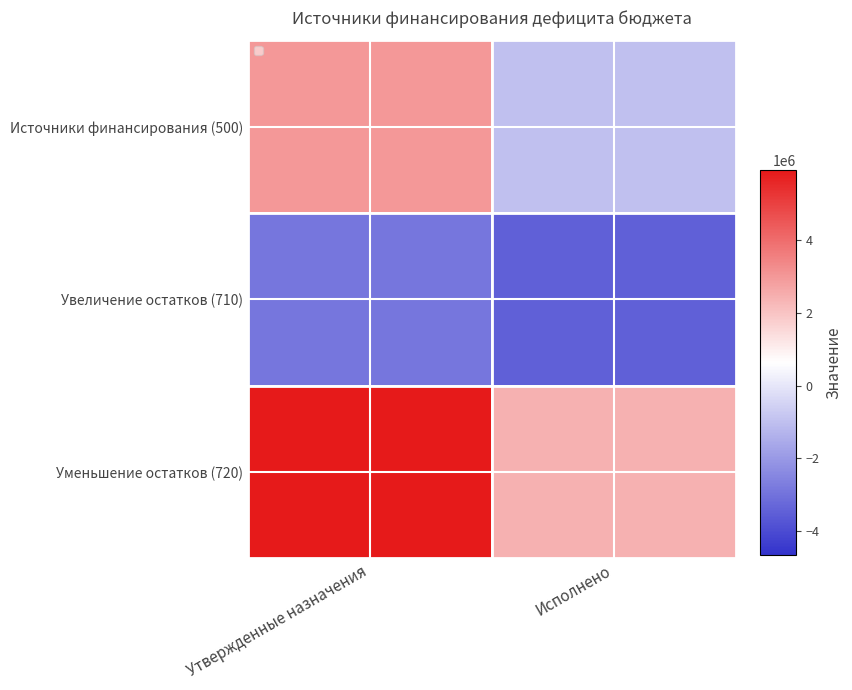

Which series has the largest range (max minus min)?

Источники финансирования (500)